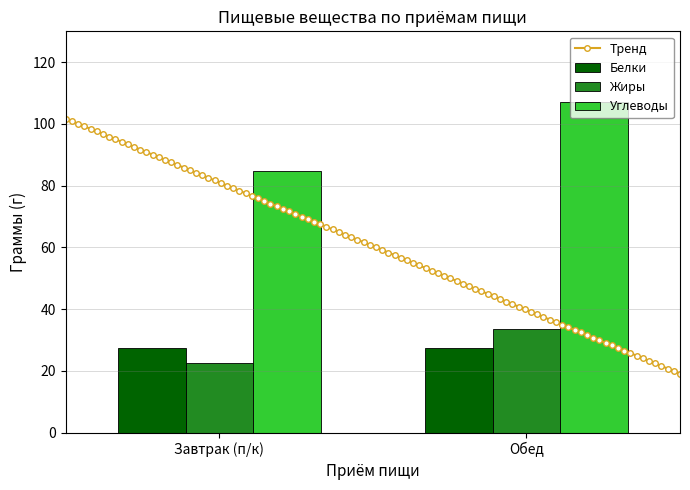

How many bars are there in total?

6